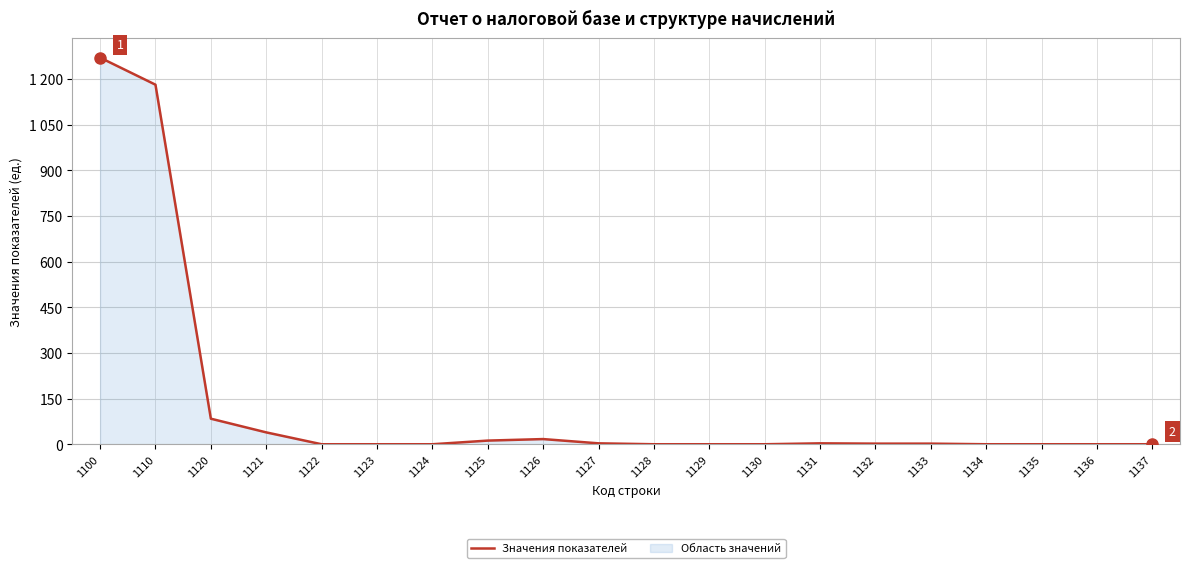

Where is the data nearest to the value 635?

1110